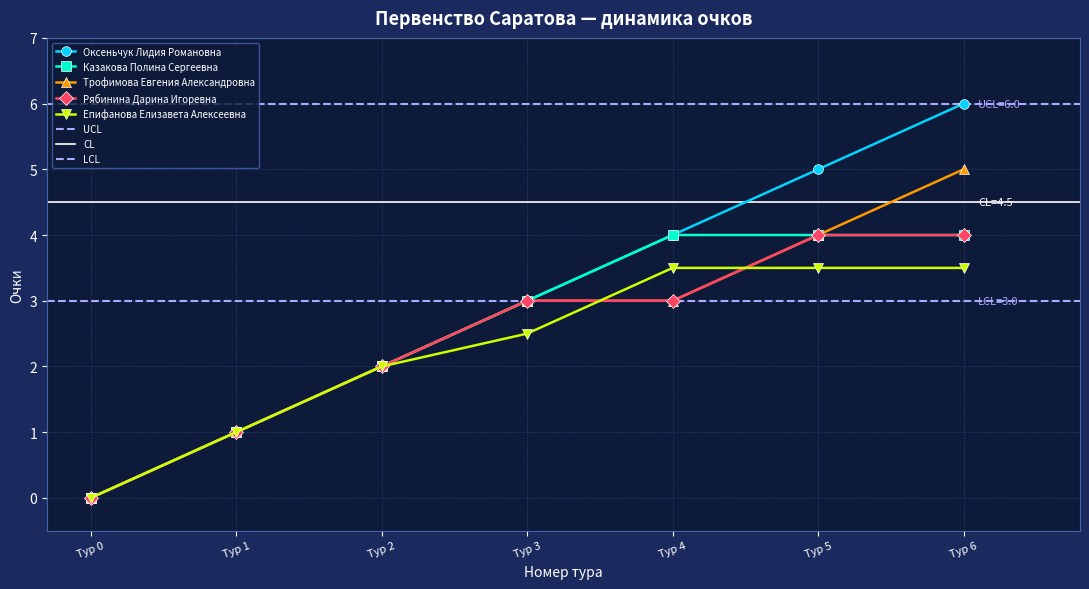

How many values in the Епифанова Елизавета Алексеевна series are below 2?

2